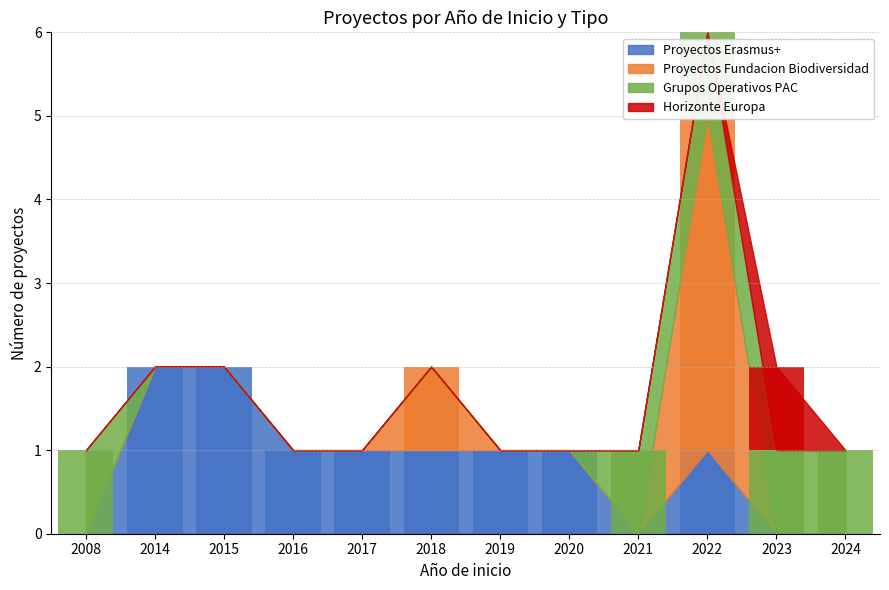

Reading left to right, transcribe all the data shown in this chart.

Proyectos Erasmus+: 0	2	2	1	1	1	1	1	0	1	0	0
Proyectos Fundacion Biodiversidad: 0	0	0	0	0	1	0	0	0	4	0	0
Grupos Operativos PAC: 1	0	0	0	0	0	0	0	1	1	1	1
Horizonte Europa: 0	0	0	0	0	0	0	0	0	0	1	0